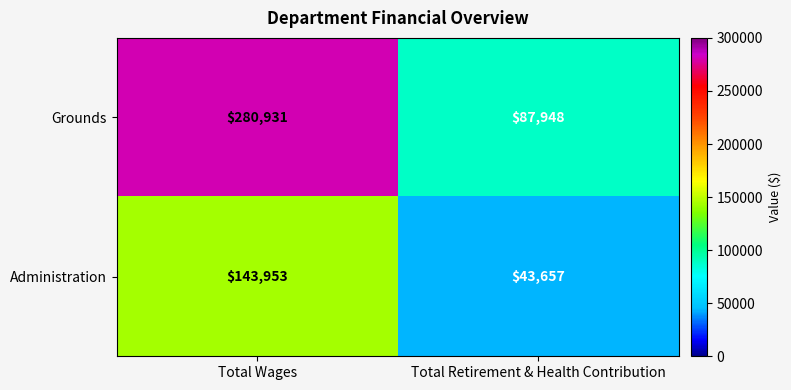

Which series has the largest total across all categories?

Grounds